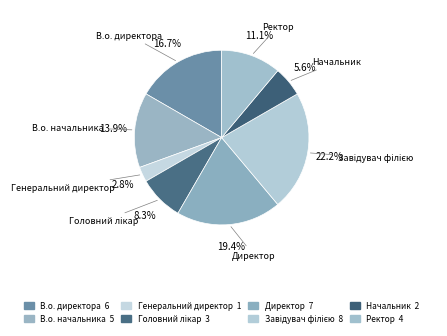

Rank the categories by value from highest to lowest.

Завідувач філією, Директор, В.о. директора, В.о. начальника, Ректор, Головний лікар, Начальник, Генеральний директор